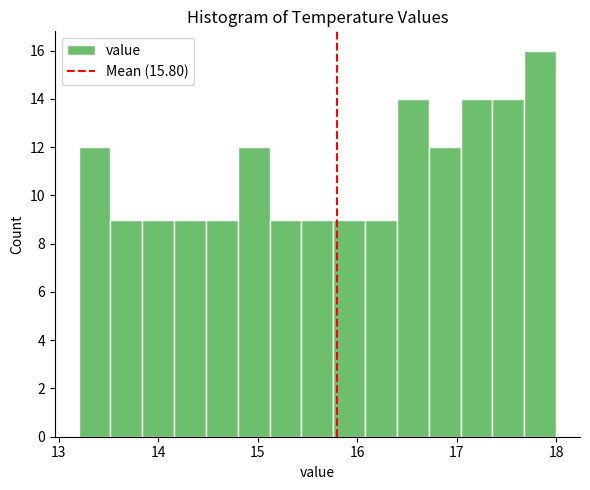

Around what value on the x-axis is the tallest bar? Give the approximate position of its centre, as read against the axis.

17.8